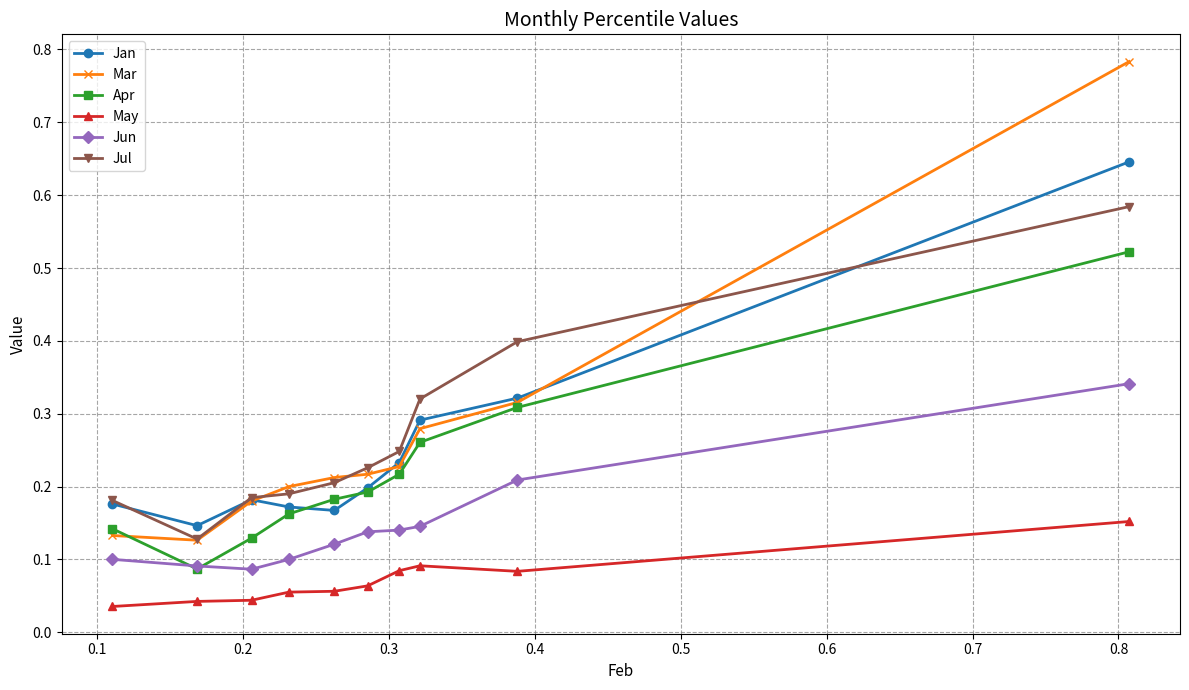

Count the Jun values in the range 0 to 1.

10